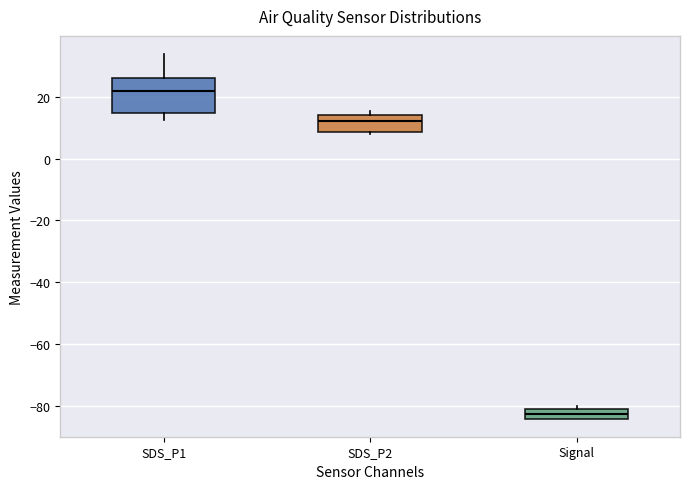

Reading left to right, transcribe this box plot: for each box, give where its median line is, the range the box spans, and where its two whiskers end, as read against the y-axis. The values are not printed on the chart, so give them approximately, as read against the axis.

SDS_P1: median 22, box 14 to 26, whiskers 12 to 34
SDS_P2: median 12, box 8 to 14, whiskers 8 (just below the box's lower edge) to 16
Signal: median -82, box -84 to -80, whiskers -84 to -80 (just above the box's upper edge)